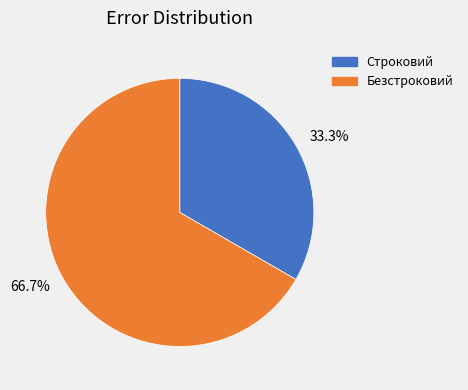

Is there any slice that represents more than half of the pie?

Yes